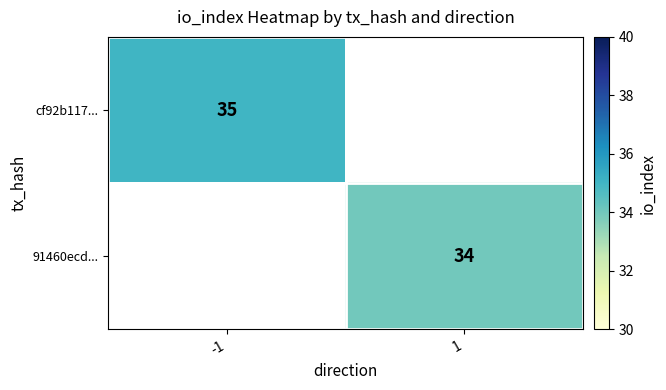

The 91460ecd... series shows 34 at 1. True or false?

True